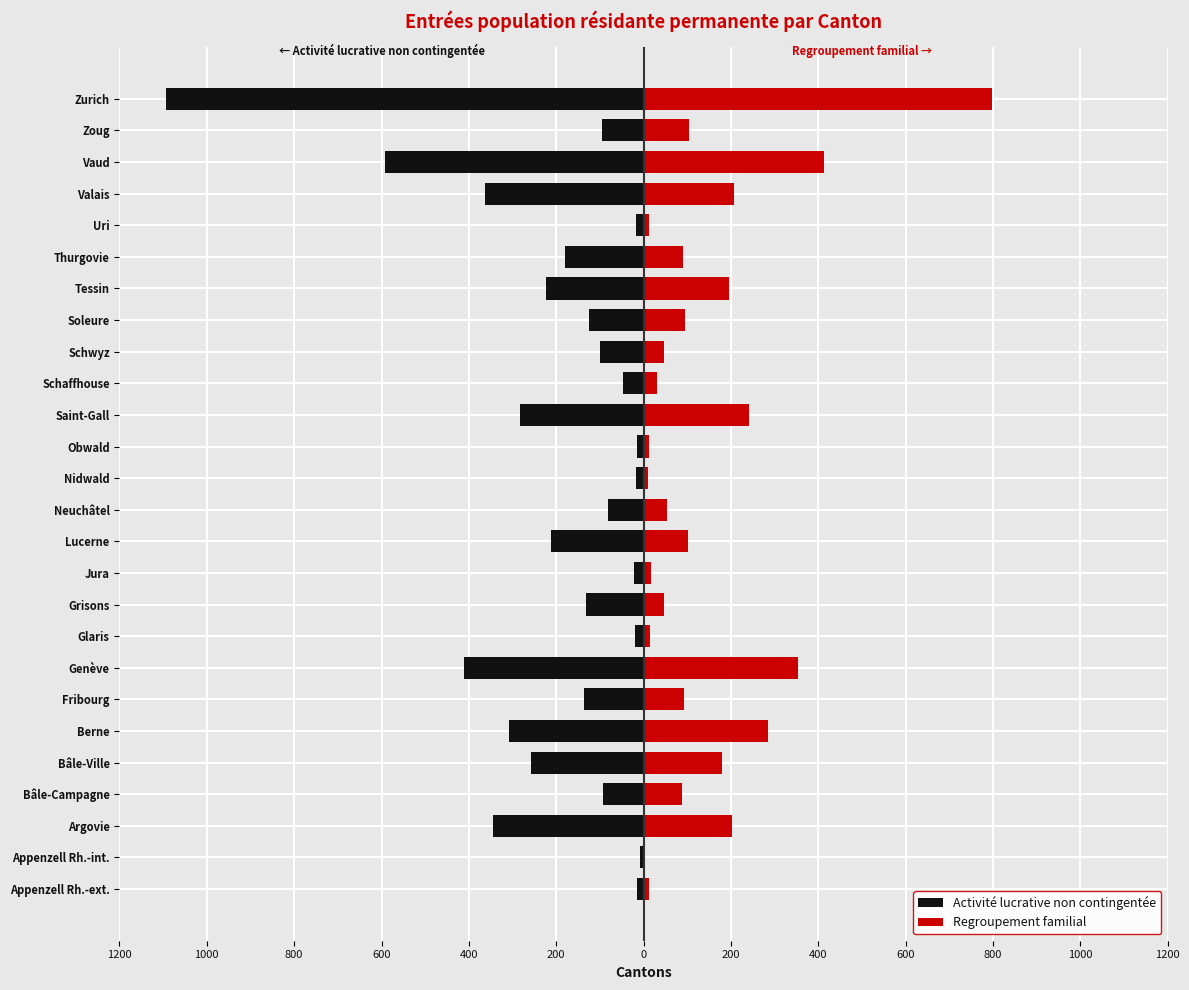

Between 600 and 13, which series saw the biggest shift?

Regroupement familial